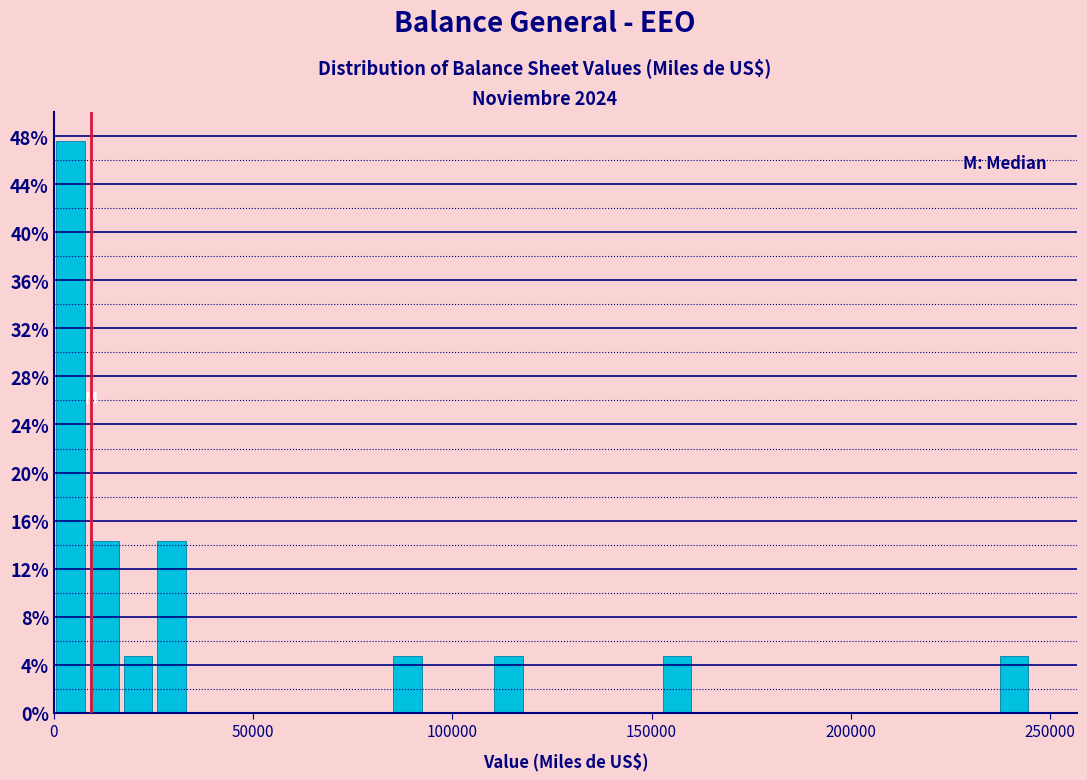

Around what value on the x-axis is the tallest bar? Give the approximate position of its centre, as read against the axis.

5000